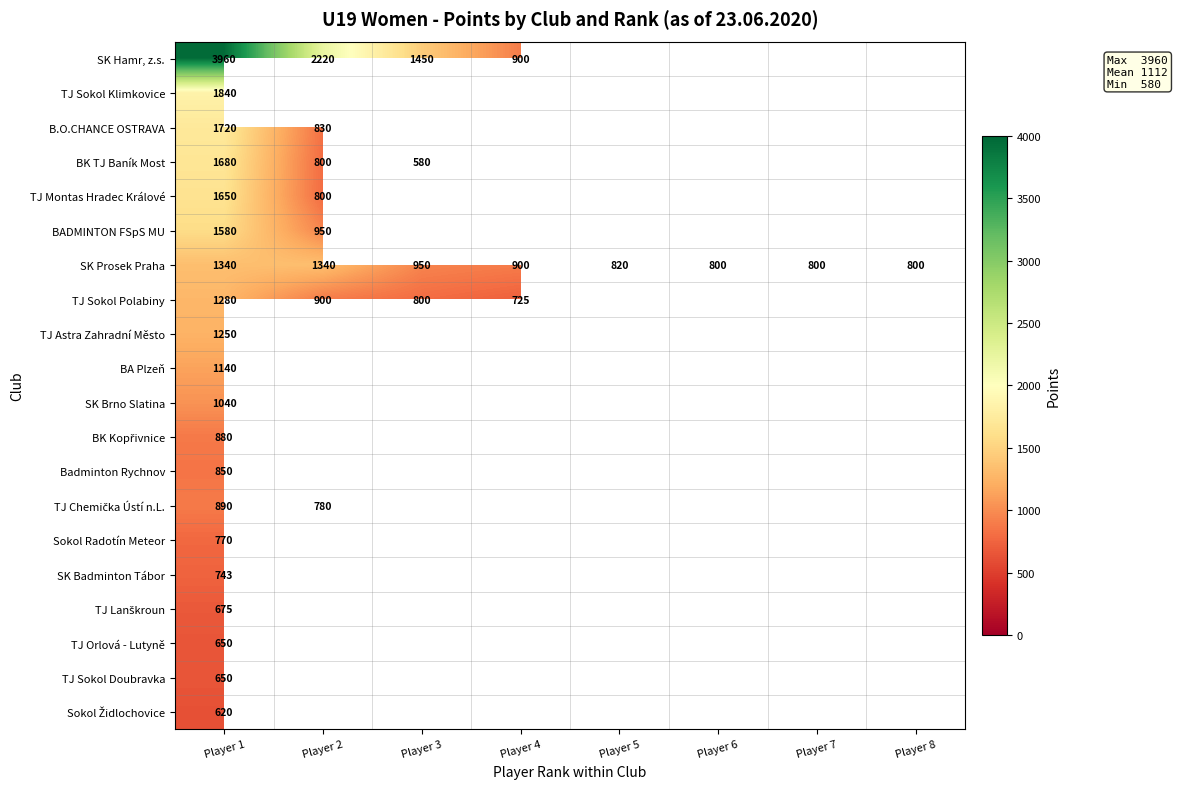

The Sokol Radotín Meteor series shows 212 at Player 1. True or false?

False